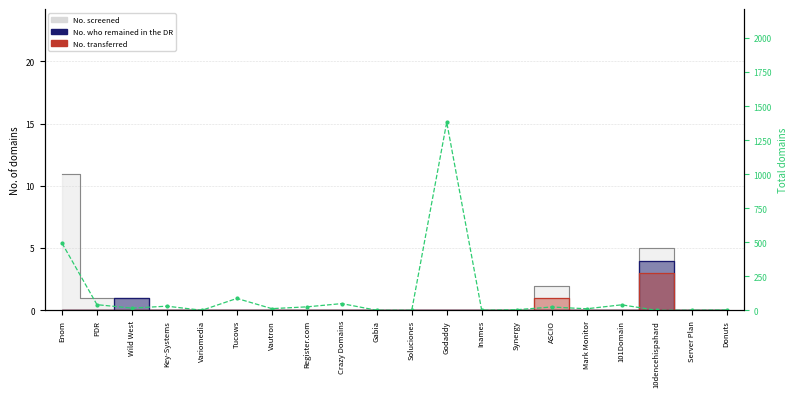

Reading left to right, what are all the values shown in this chart?

494	42	17	31	1	88	13	26	50	1	1	1383	1	5	25	12	41	1	1	3